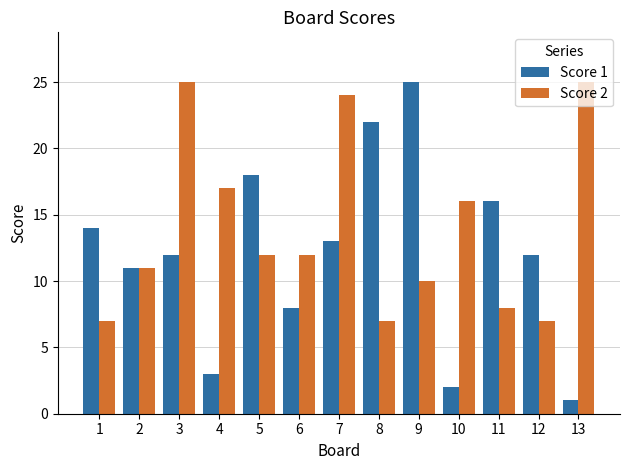

What is the value of the Score 2 bar at the 11th from the left?

8